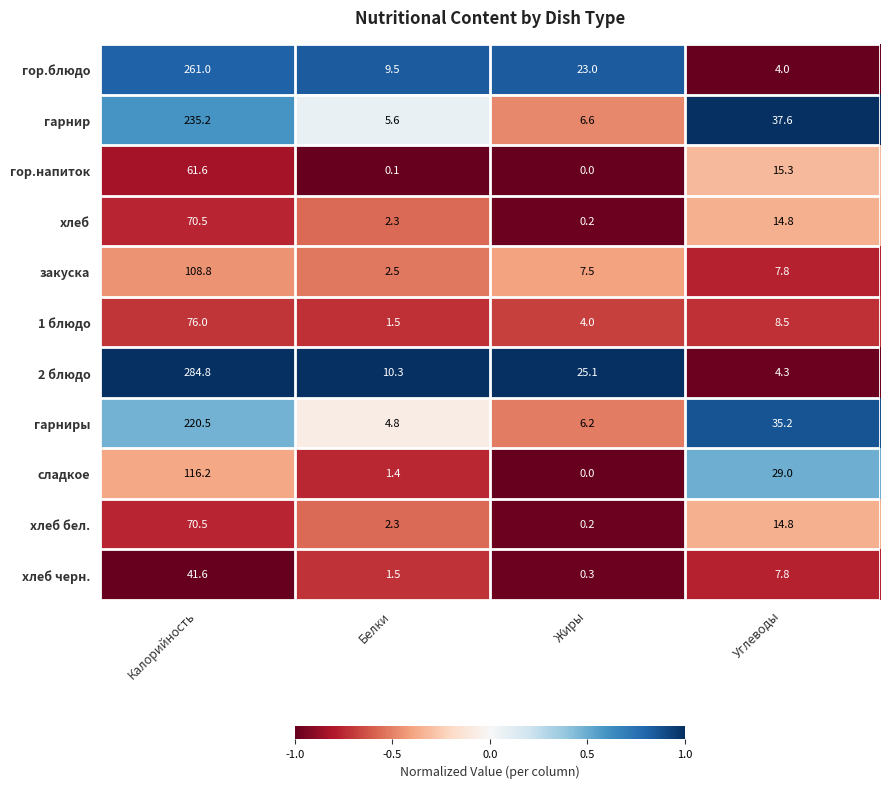

How many values in the 1 блюдо series exceed 8?

2